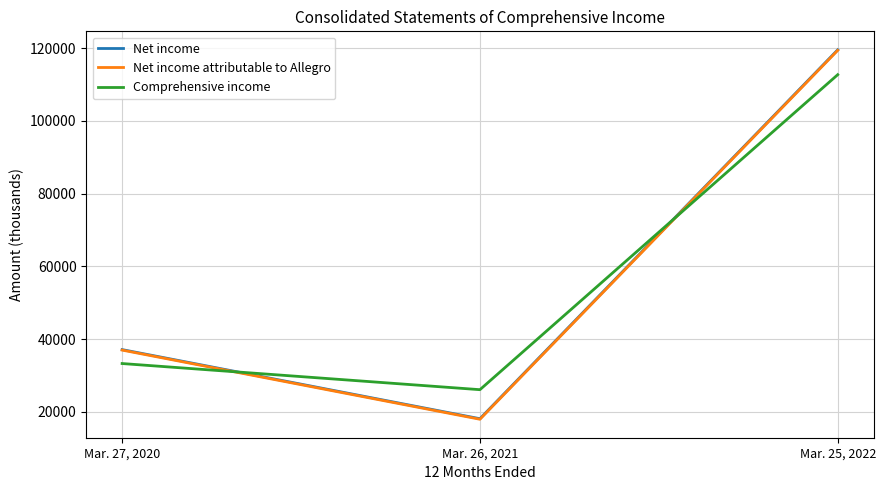

True or false: Comprehensive income has a value of 112713 at Mar. 25, 2022.

True